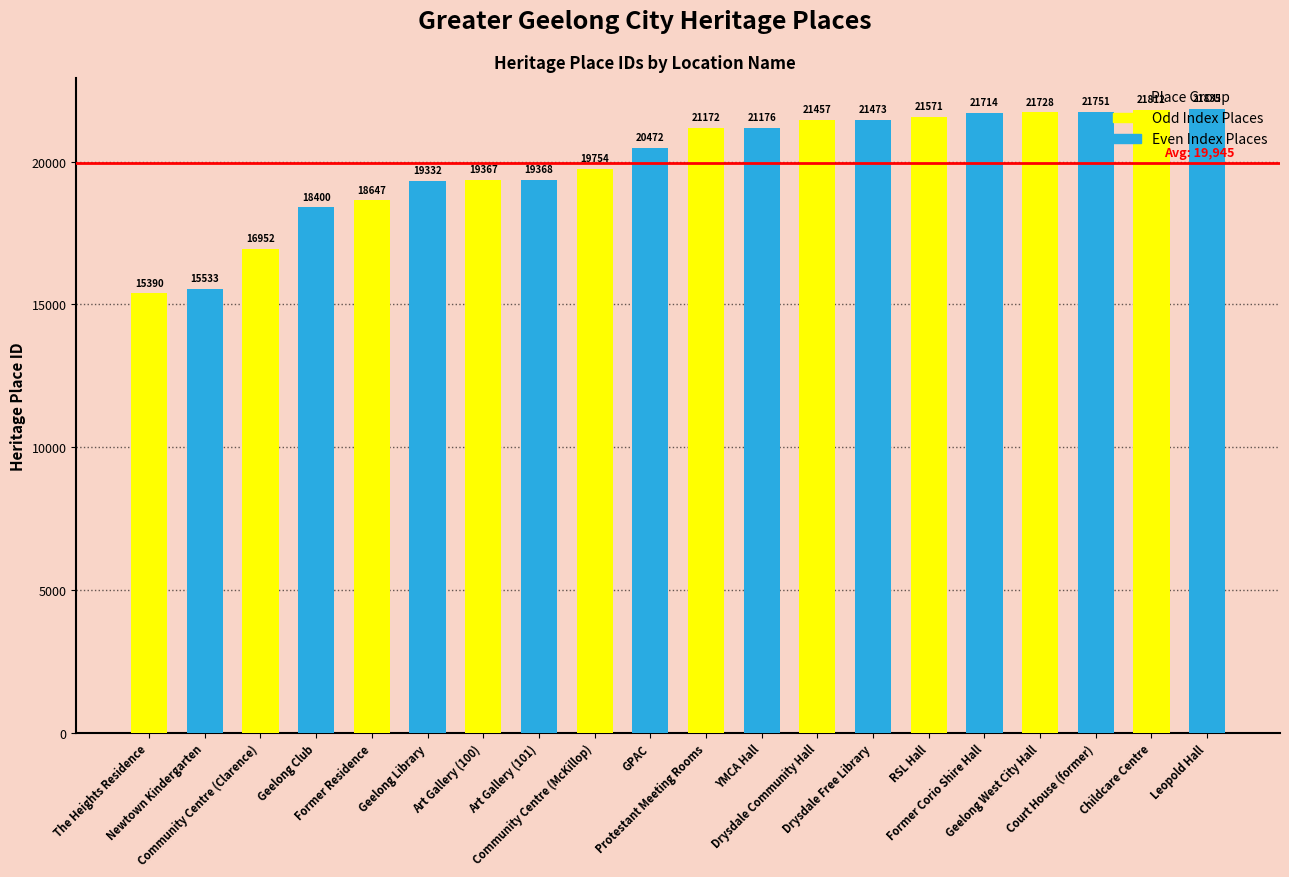

What is the approximate value at Former Corio Shire Hall, to the nearest 100?

21700